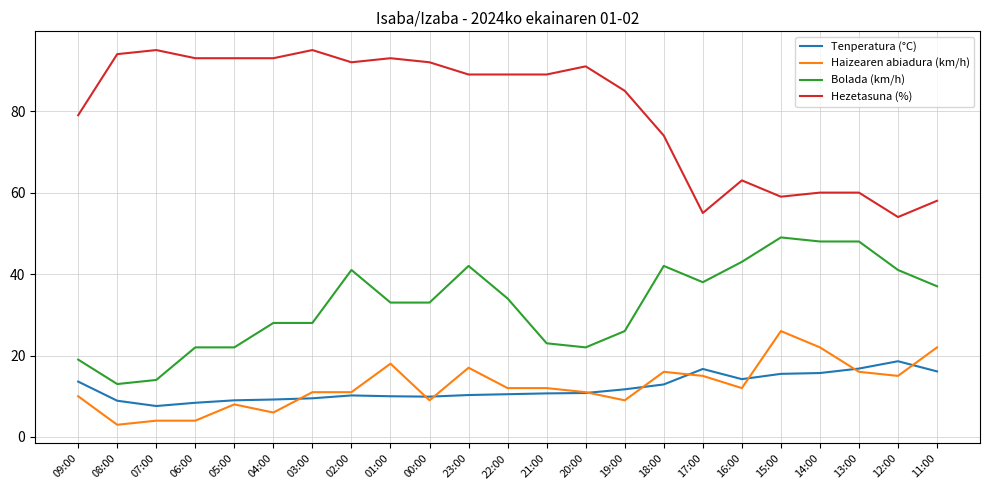

Is it true that Bolada (km/h) equals 71.3 at 14:00?

False